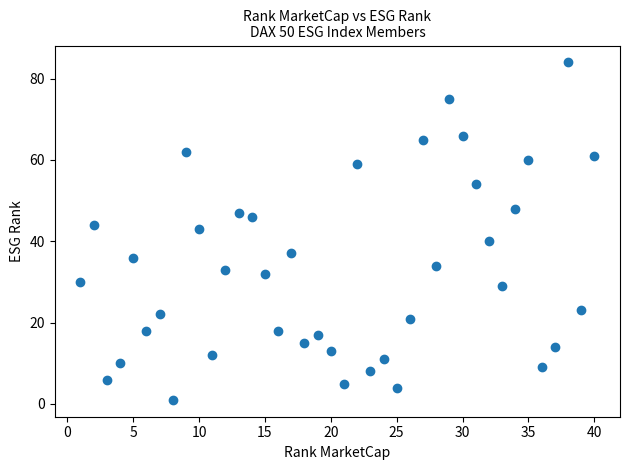

What Y value in the scatter plot is closest to 42?

43